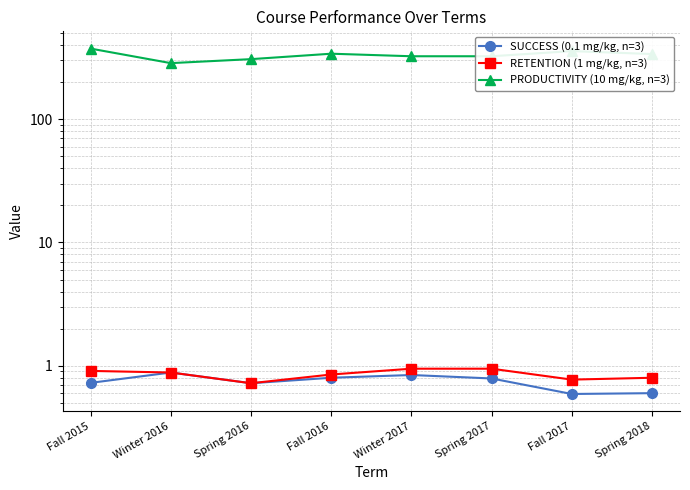

Where is the first local maximum for PRODUCTIVITY (10 mg/kg, n=3)?

Fall 2016